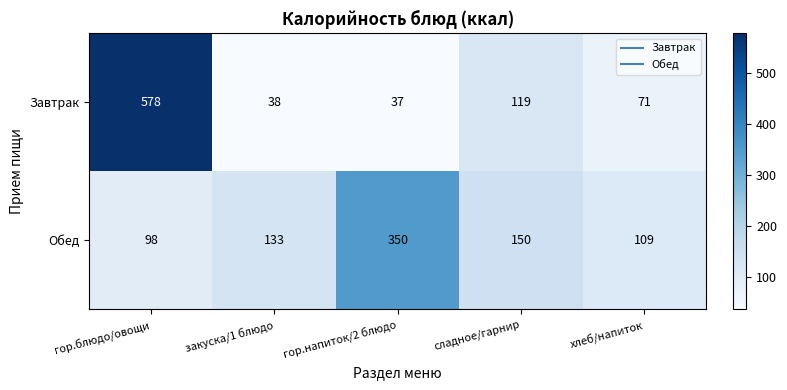

What is the difference between the Обед values at хлеб/напиток and сладное/гарнир?

41